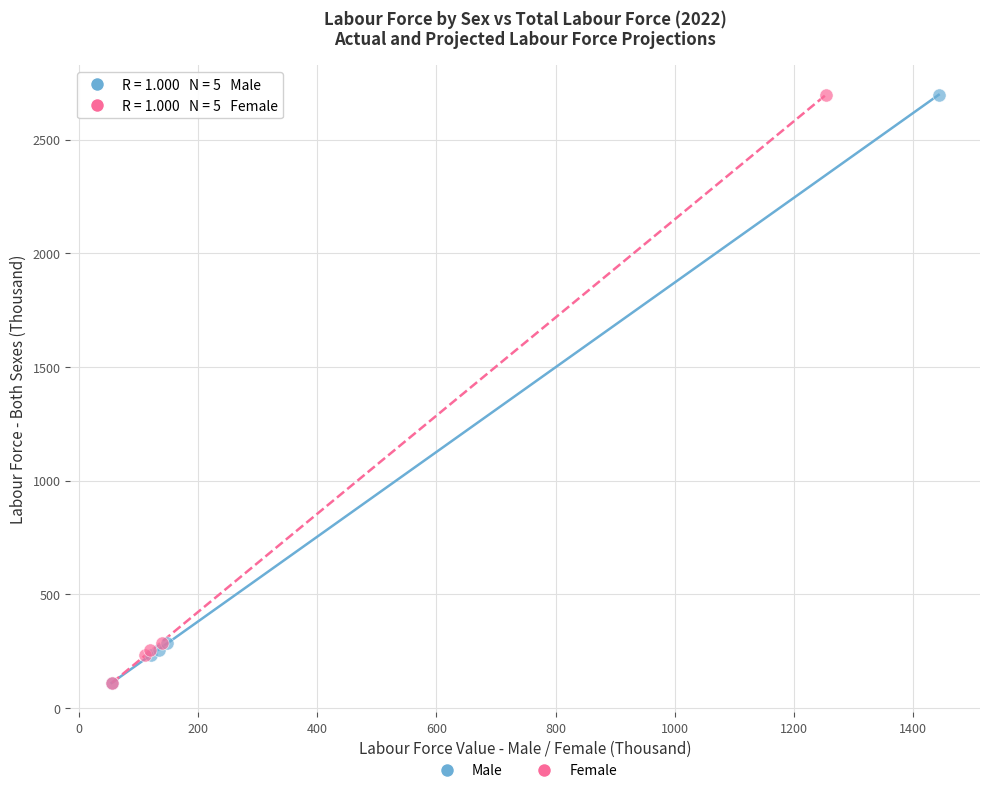

What are all the series names shown in the legend?

Male, Female